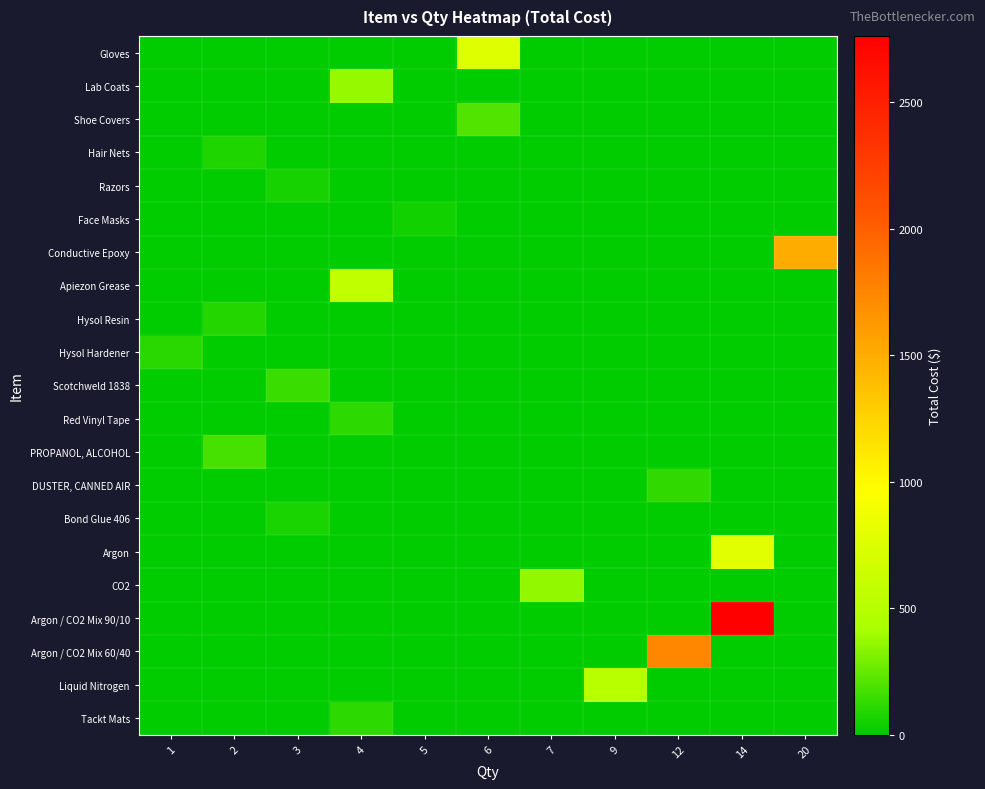

Between 7 and 4, which is larger?

7